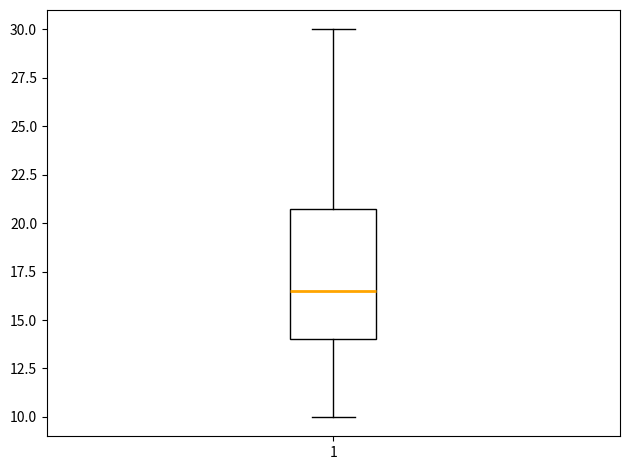

Read this box plot against the y-axis: the position of the median line, the range covered by the box, and the ends of both whiskers. The values are not printed on the chart, so give them approximately, as read against the axis.

median 16.5, box 14.0 to 21.0, whiskers 10.0 to 30.0